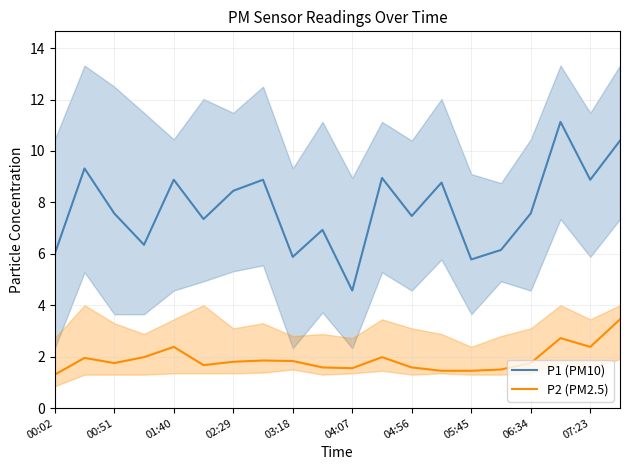

True or false: P1 (PM10) has more than 0 interior local peaks.

True